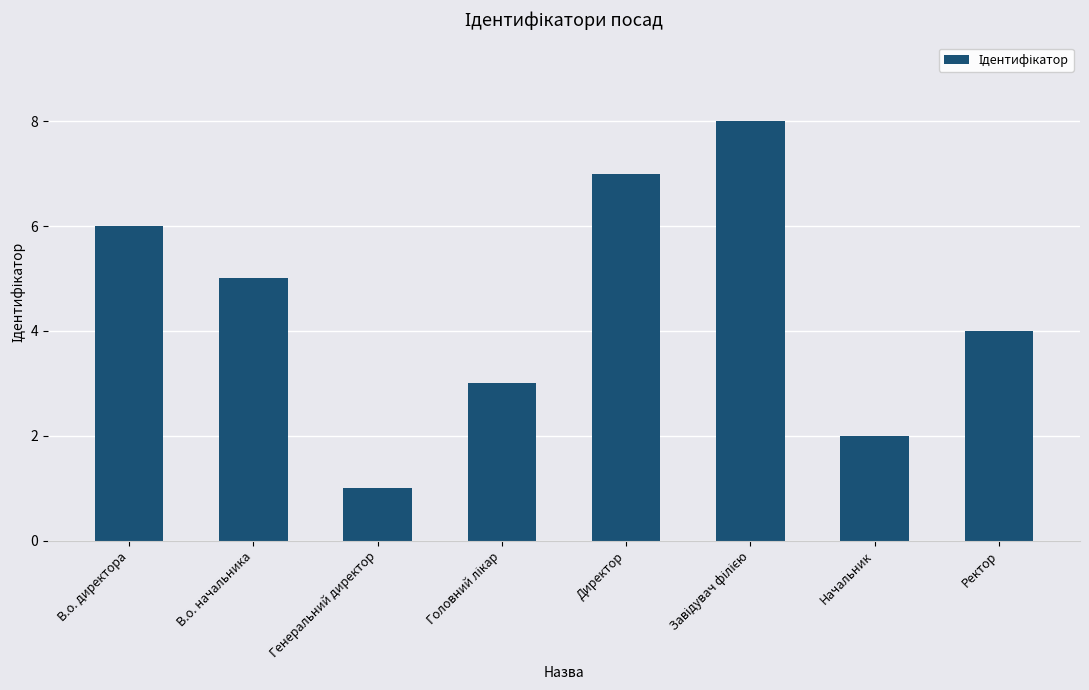

What is the sum of all values?

36